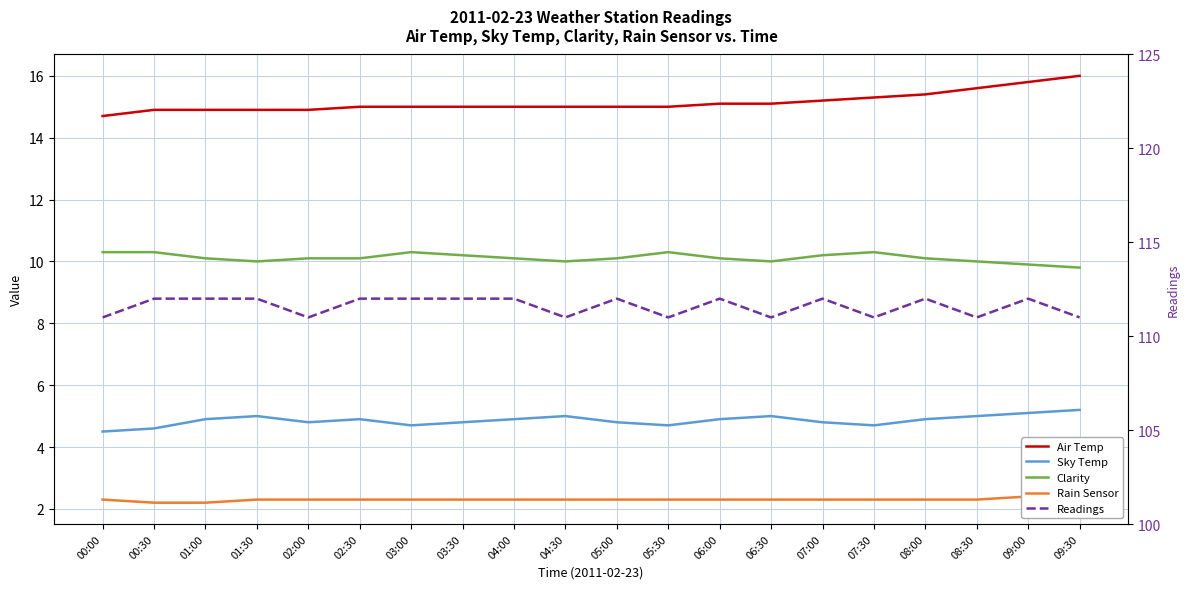

Which series has the widest spread of values?

Air Temp